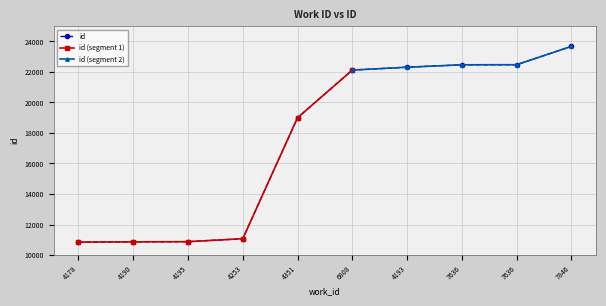

Reading right to left, extract all data points from this chart.

7846=23681	7636=22477	7636=22471	4193=22313	6808=22125	4351=19003	4253=11069	4195=10875	4190=10863	4178=10844